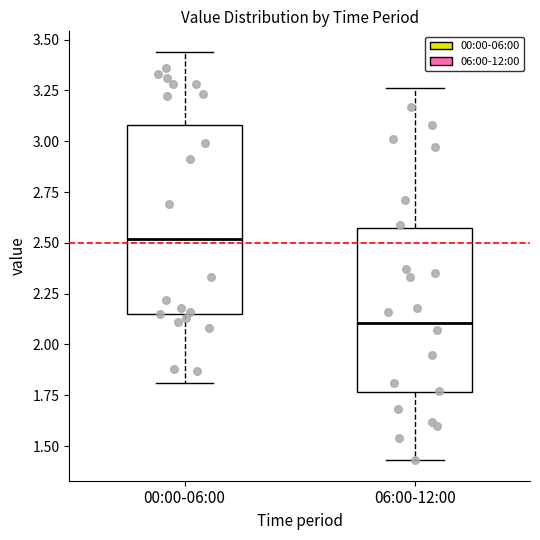

Reading left to right, read every box against the y-axis: the position of its median line, the range the box covers, and the ends of its whiskers. The values are not printed on the chart, so give them approximately, as read against the axis.

00:00-06:00: median 2.50, box 2.15 to 3.10, whiskers 1.80 to 3.45
06:00-12:00: median 2.10, box 1.75 to 2.60, whiskers 1.45 to 3.25